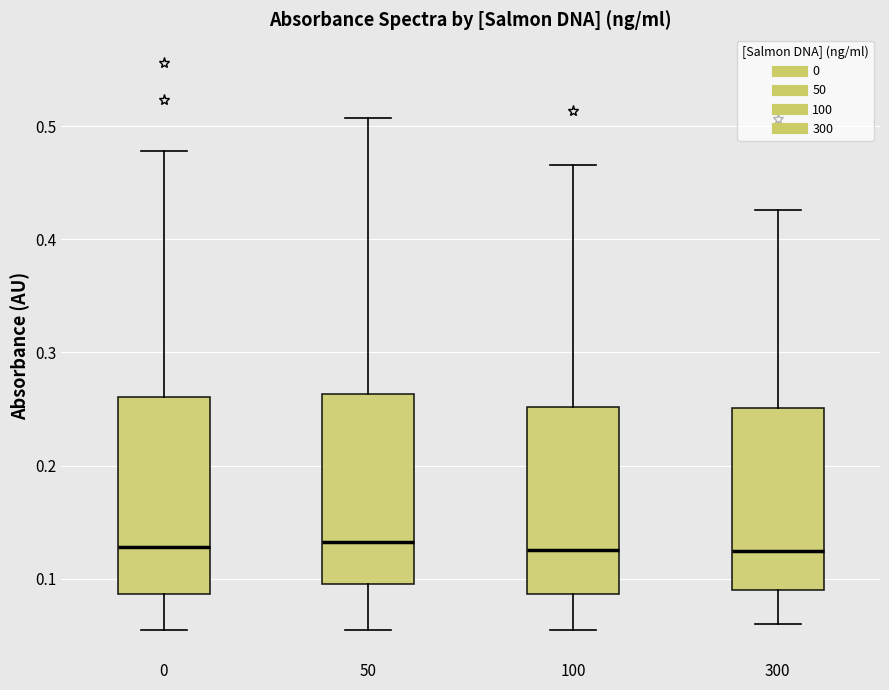

Reading left to right, read every box against the y-axis: the position of its median line, the range the box covers, and the ends of its whiskers. The values are not printed on the chart, so give them approximately, as read against the axis.

0: median 0.13, box 0.09 to 0.26, whiskers 0.06 to 0.48
50: median 0.13, box 0.10 to 0.26, whiskers 0.06 to 0.51
100: median 0.13, box 0.09 to 0.25, whiskers 0.06 to 0.47
300: median 0.13, box 0.09 to 0.25, whiskers 0.06 to 0.43